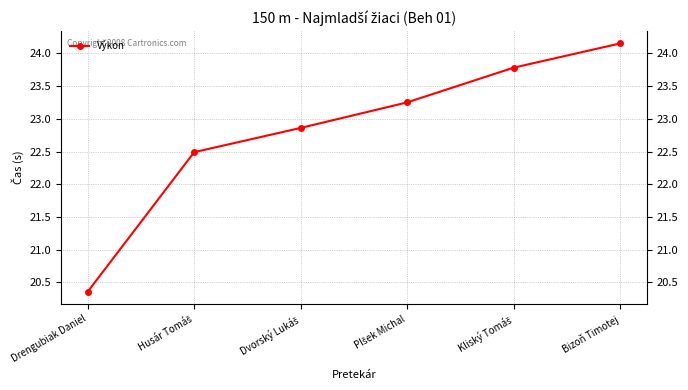

Reading left to right, what are all the values shown in this chart?

Drengubiak Daniel=20.4	Husár Tomáš=22.5	Dvorský Lukáš=22.9	Plšek Michal=23.2	Kliský Tomáš=23.8	Bizoň Timotej=24.1